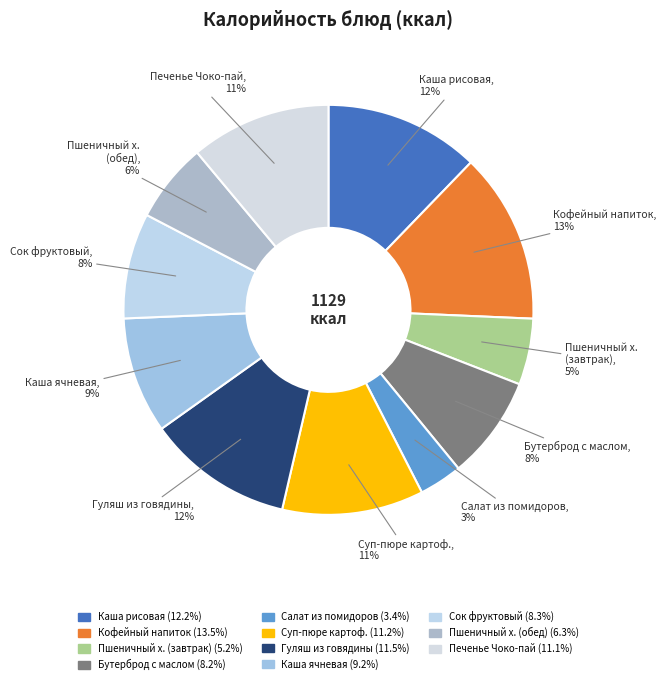

How many slices are in this pie chart?

11